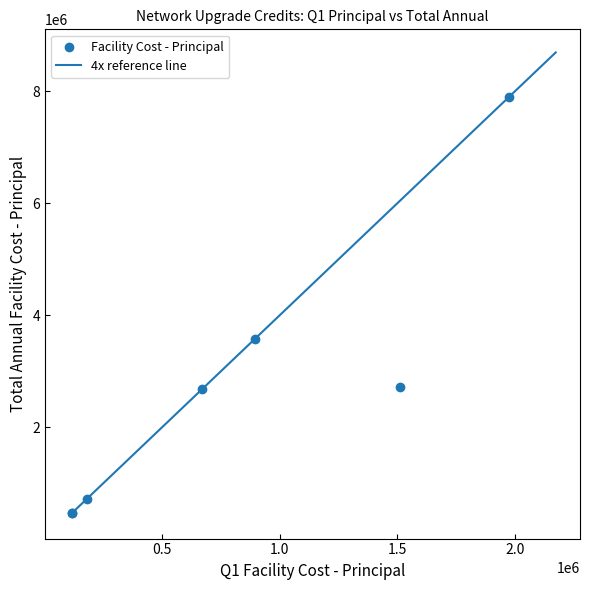

What Y value in the scatter plot is closest to 4189100?

3578366.6